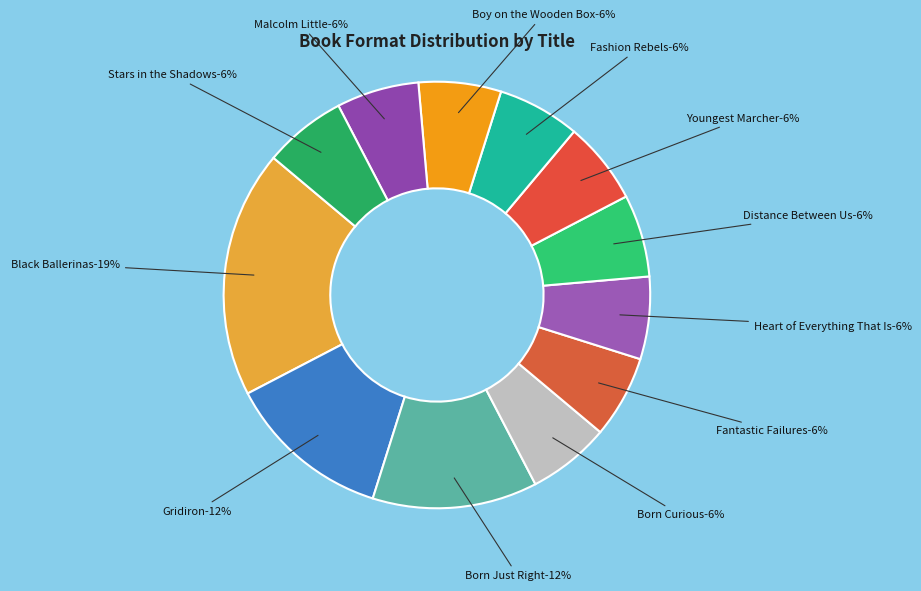

What percentage do Black Ballerinas and Fashion Rebels together represent?

25.0%